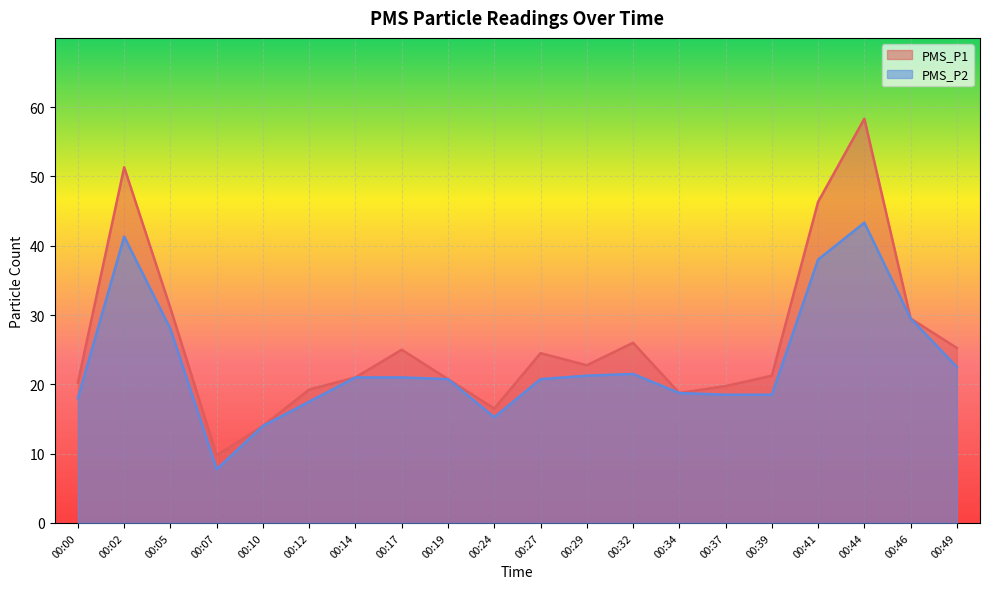

What is the average value of the PMS_P1 series?

26.1